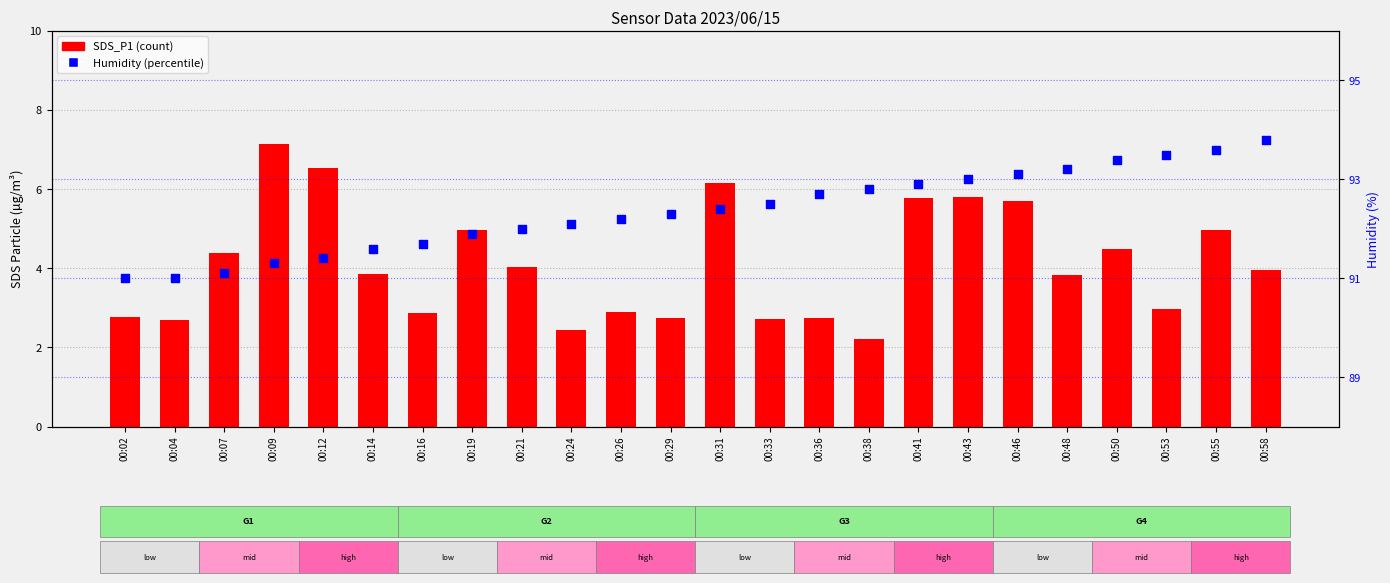

At which category is the sum across all series the highest?

00:43